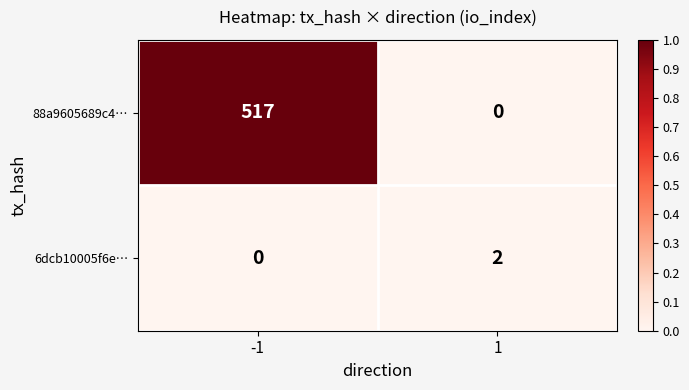

What is the difference between the 88a9605689c4… values at -1 and 1?

517